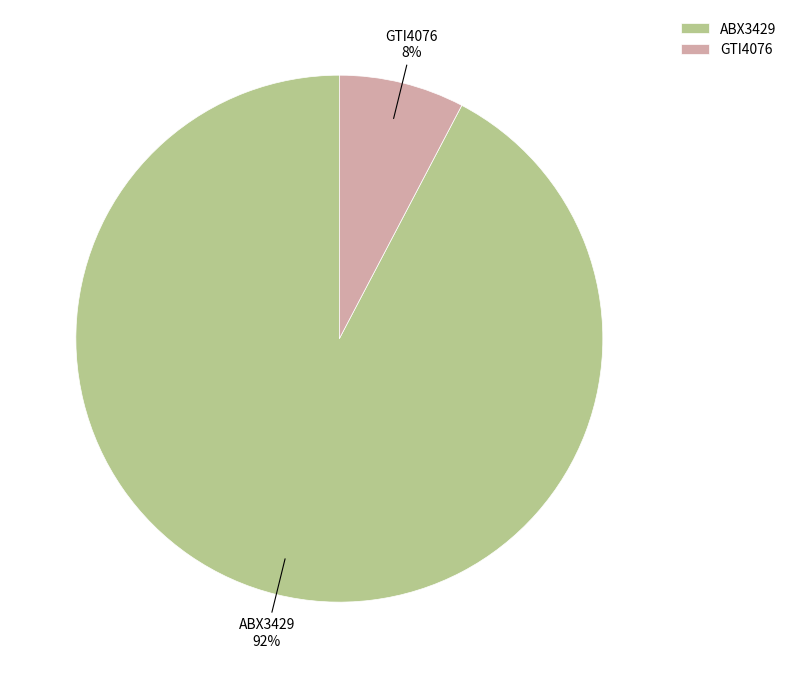

Is it true that GTI4076 is 8% of the pie?

True